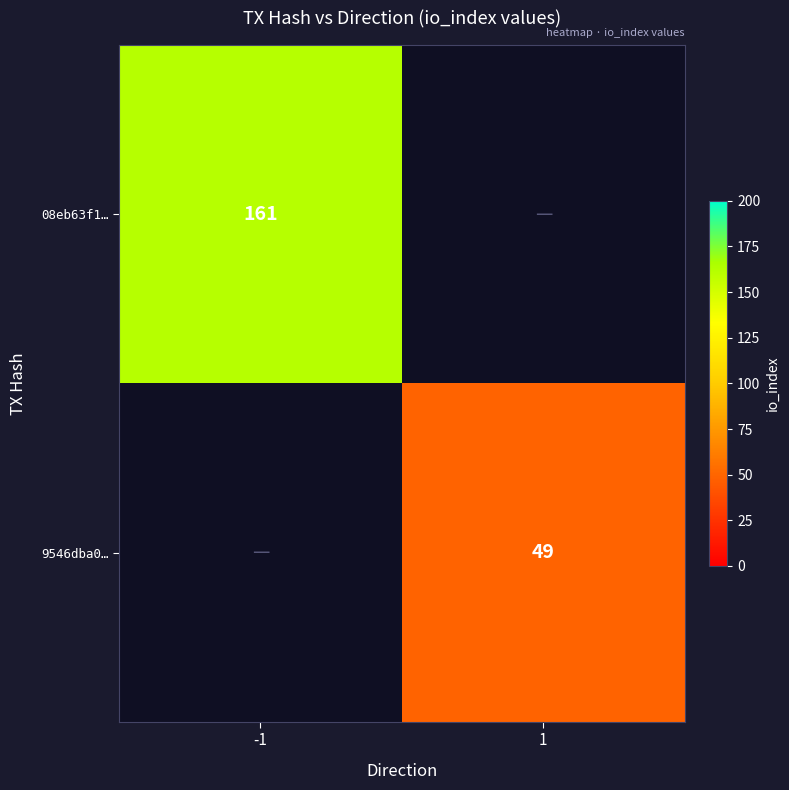

At which category does the chart reach its minimum across all series?

1